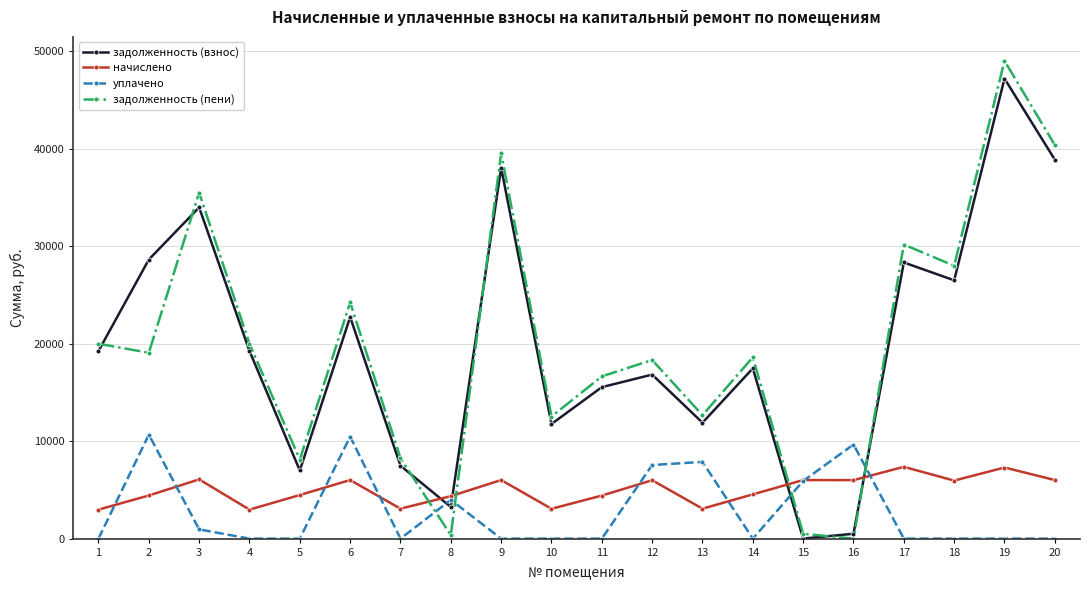

Which series has the widest spread of values?

задолженность (пени)